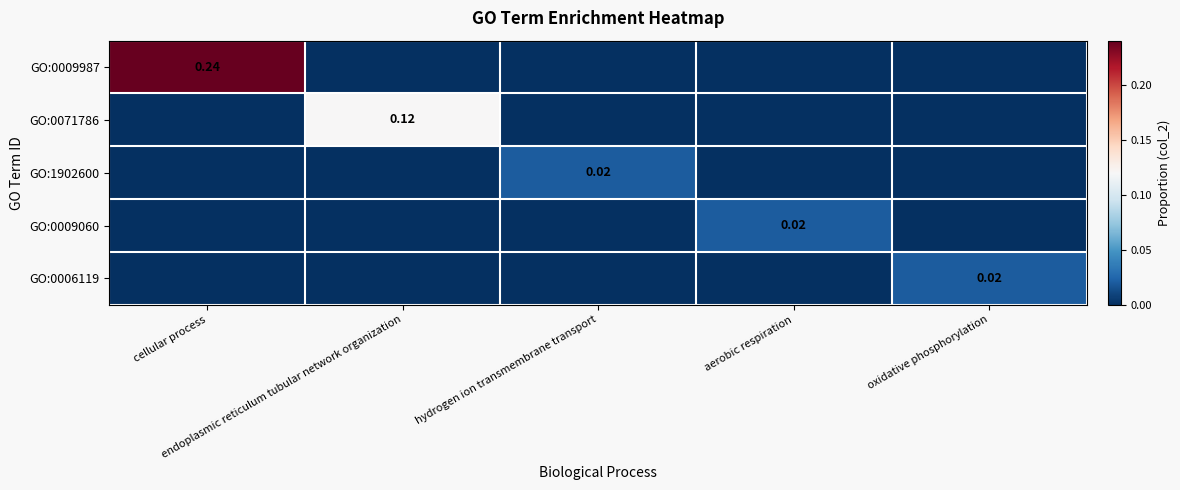

Which series has the largest total across all categories?

GO:0009987